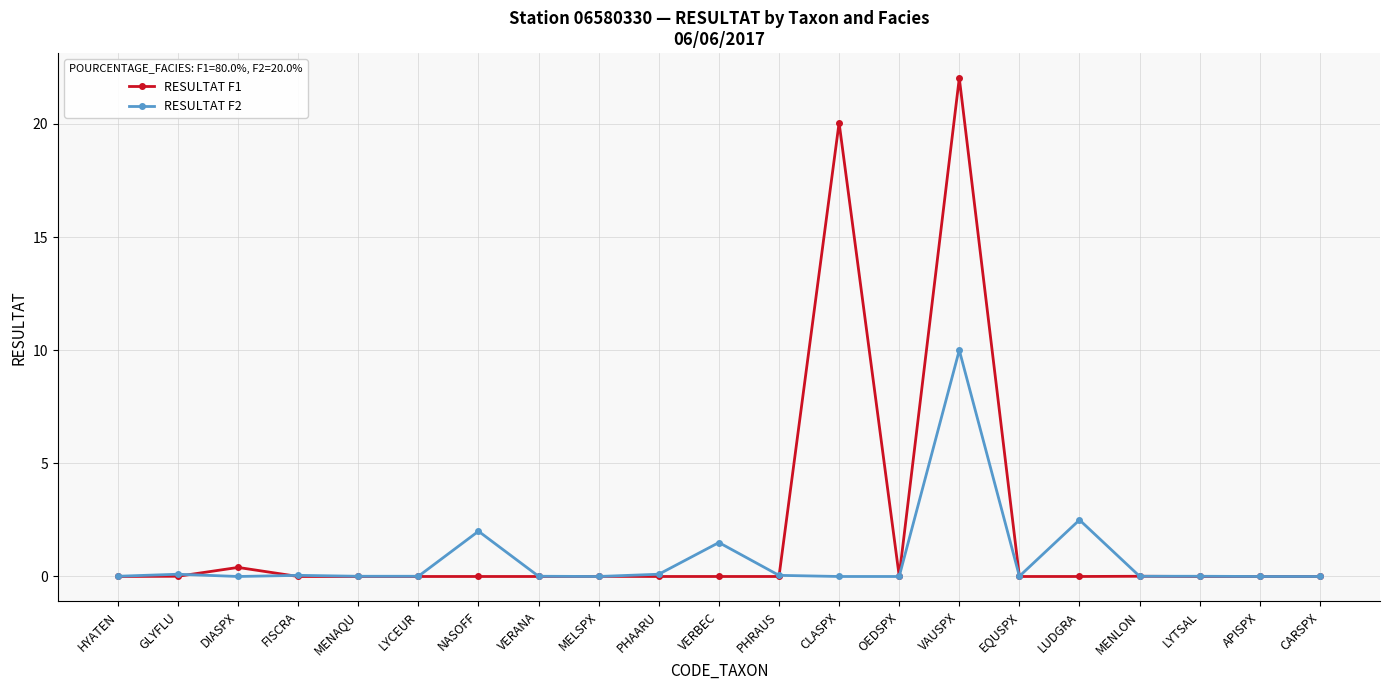

Which series has the largest range (max minus min)?

RESULTAT F1